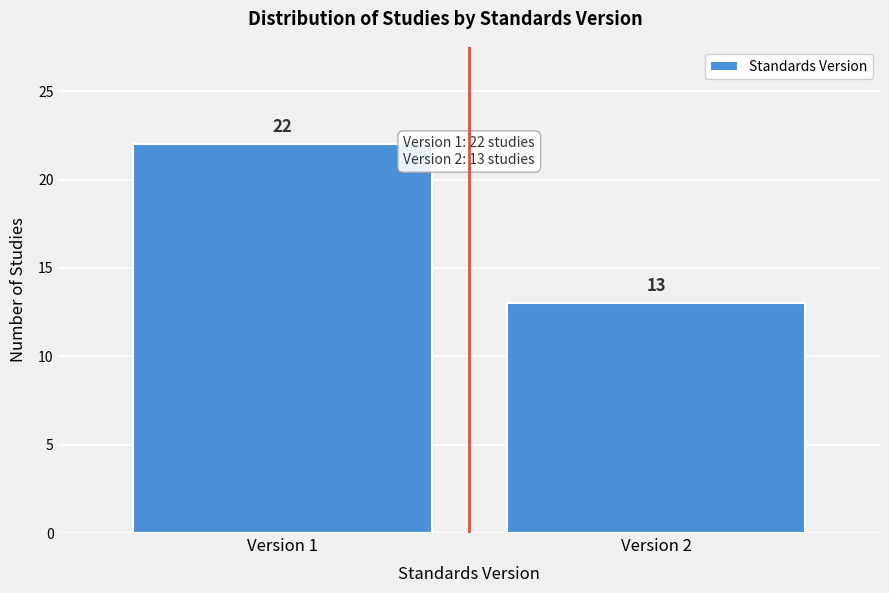

Reading left to right, what are all the values shown in this chart?

Version 1=22	Version 2=13